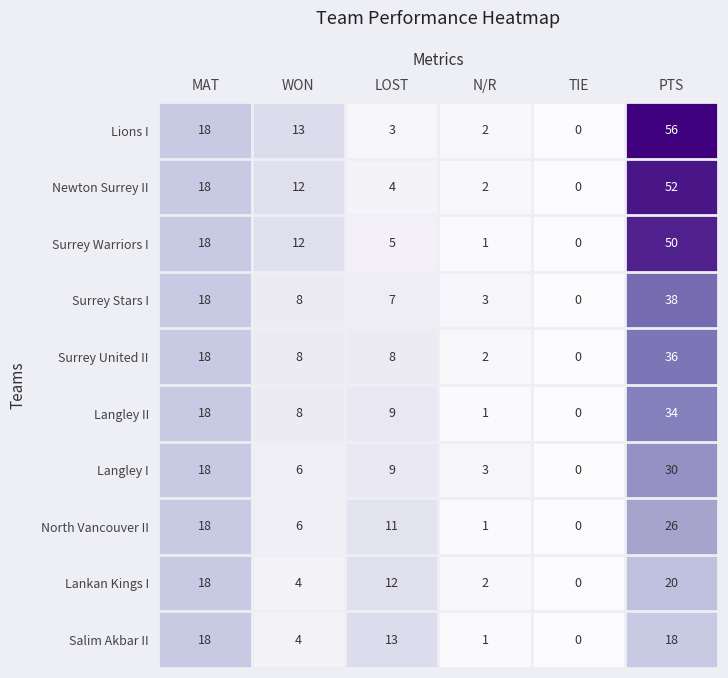

True or false: Salim Akbar II has a value of 18 at MAT.

True